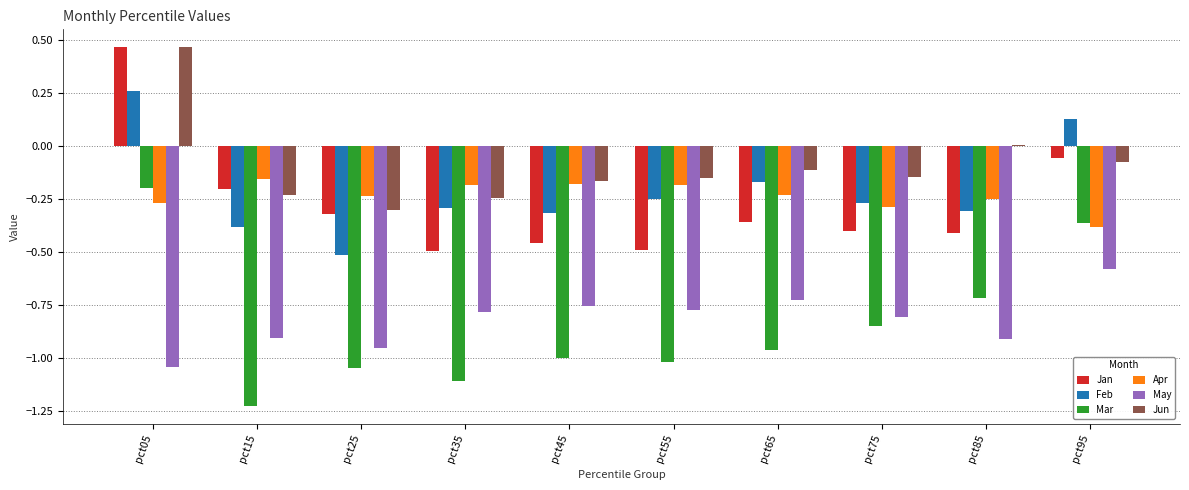

Count the number of data series in this chart.

6